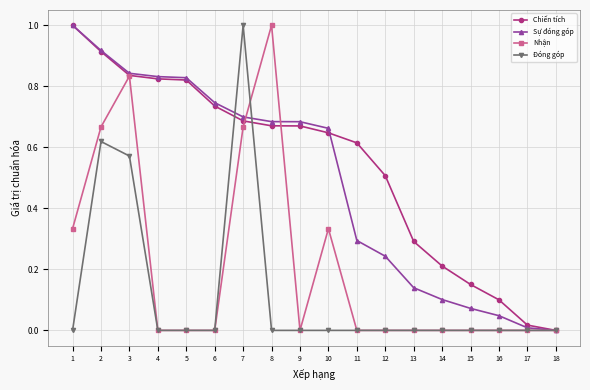

Is it true that Chiến tích equals 0.1 at 13?

False